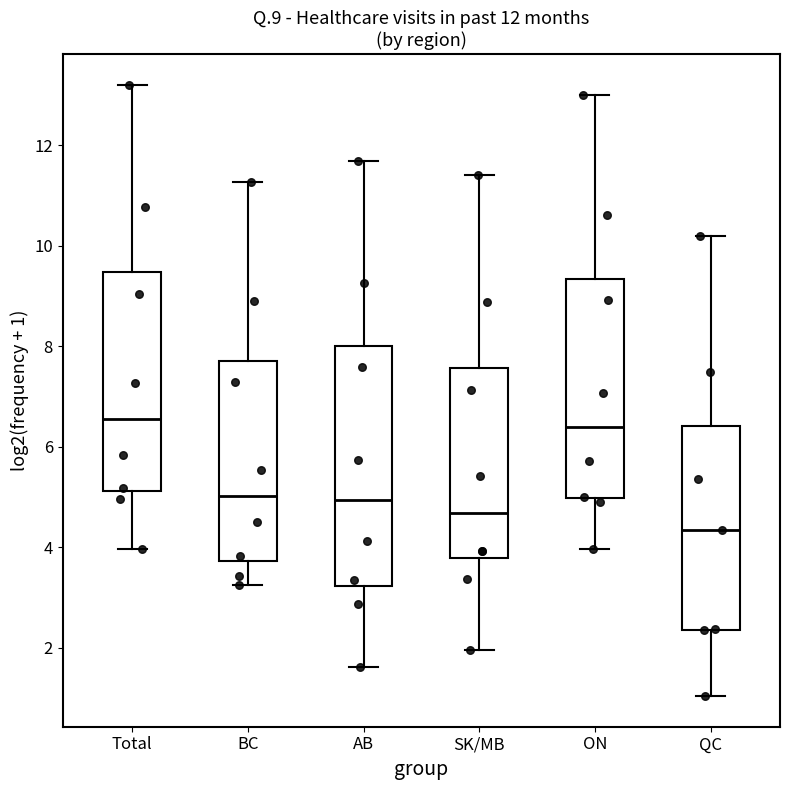

Which box has the lowest median line?

QC